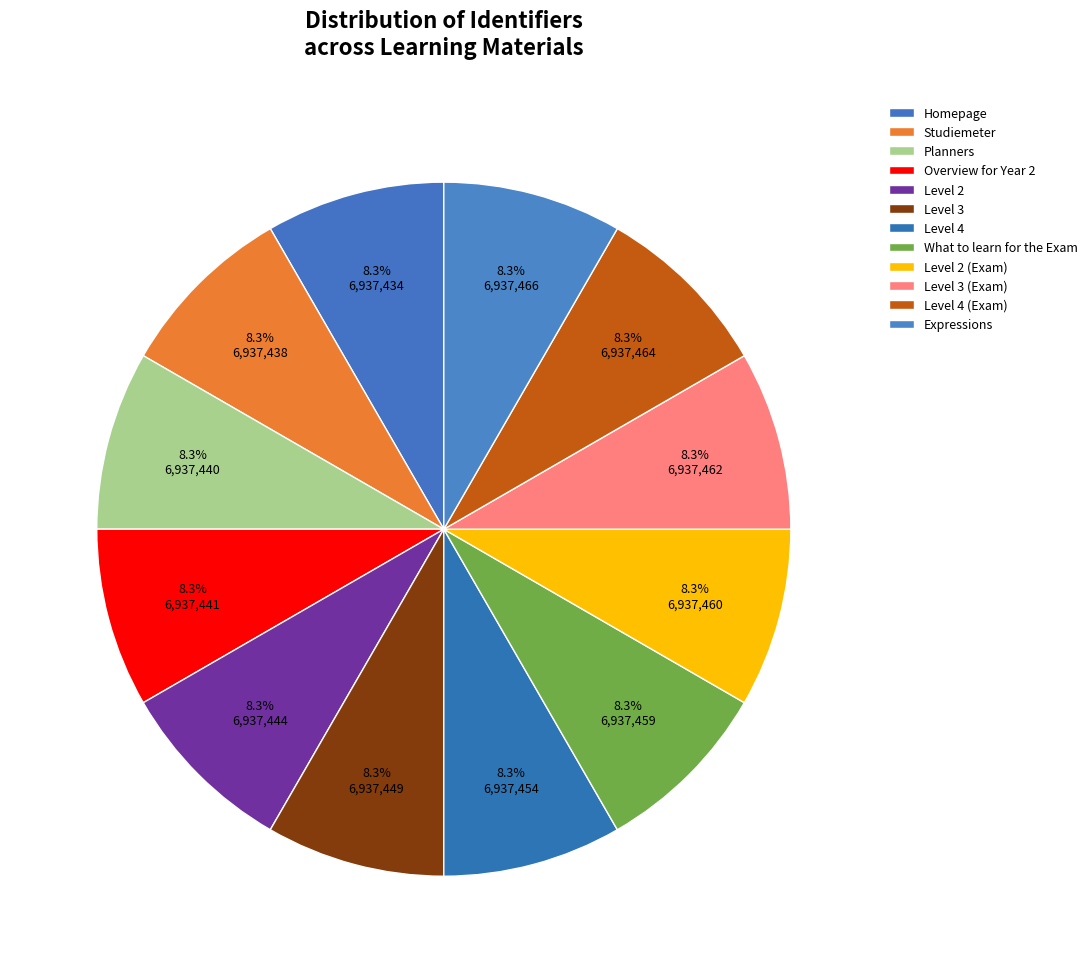

Does any single category account for the majority?

No